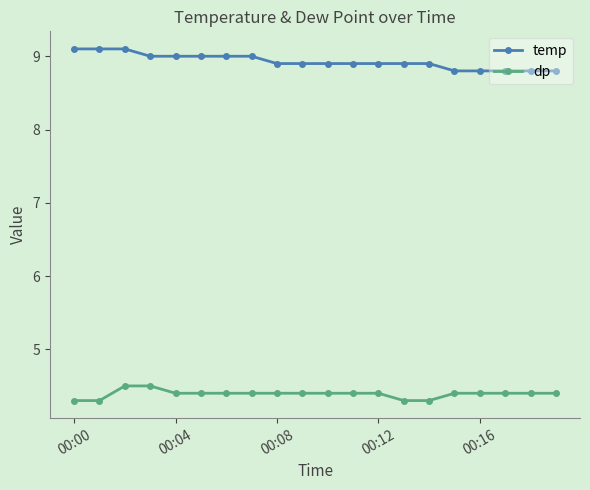

Rank the series by their maximum value, from lowest to highest.

dp, temp